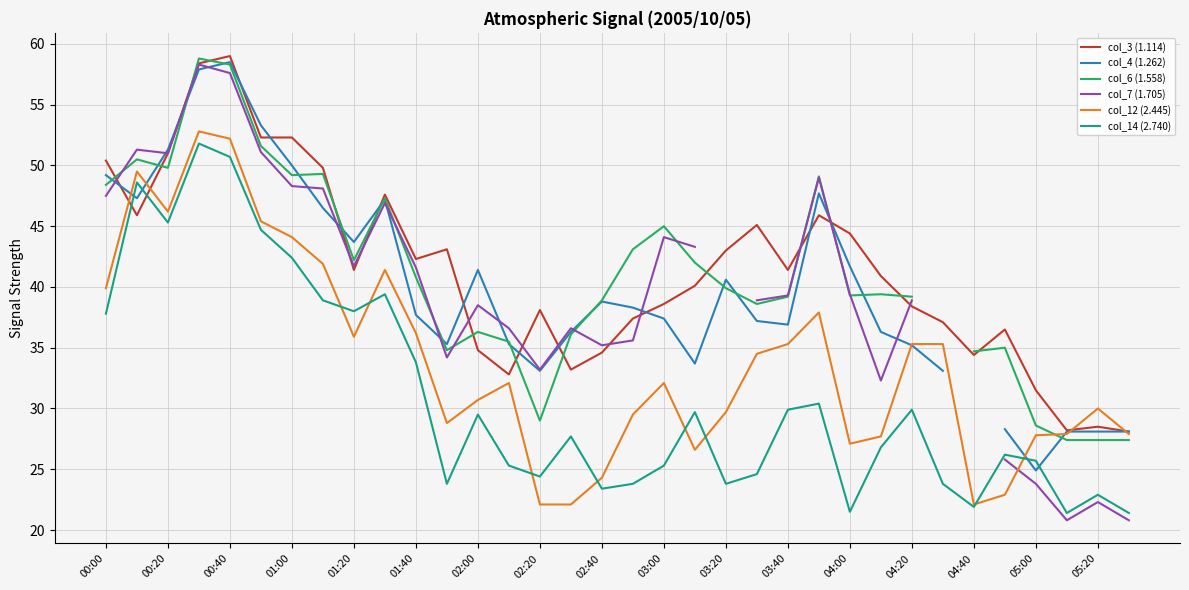

Which series ends up on top after the final intersection of col_12 (2.445) and col_3 (1.114)?

col_3 (1.114)